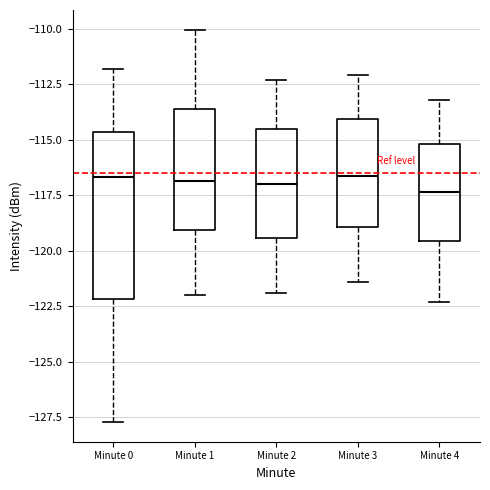

Reading left to right, transcribe this box plot: for each box, give where its median line is, the range the box spans, and where its two whiskers end, as read against the y-axis. The values are not printed on the chart, so give them approximately, as read against the axis.

Minute 0: median -116.5, box -122.0 to -114.5, whiskers -127.5 to -112.0
Minute 1: median -117.0, box -119.0 to -113.5, whiskers -122.0 to -110.0
Minute 2: median -117.0, box -119.5 to -114.5, whiskers -122.0 to -112.5
Minute 3: median -116.5, box -119.0 to -114.0, whiskers -121.5 to -112.0
Minute 4: median -117.5, box -119.5 to -115.0, whiskers -122.5 to -113.0